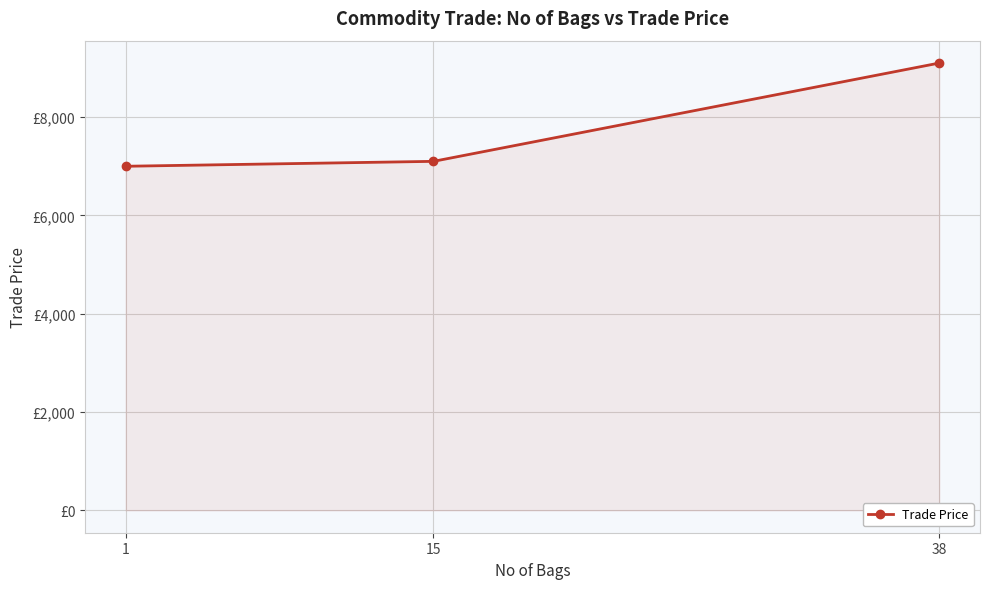

What is the average value?

7733